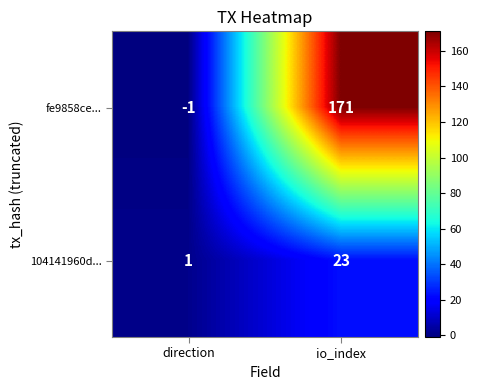

Which category has the lowest value in the 104141960d... series?

direction